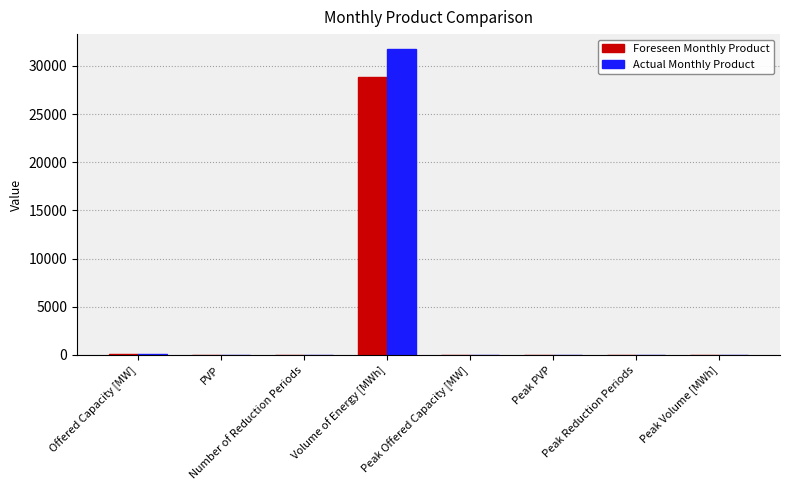

The Actual Monthly Product series shows -19115 at Peak Reduction Periods. True or false?

False